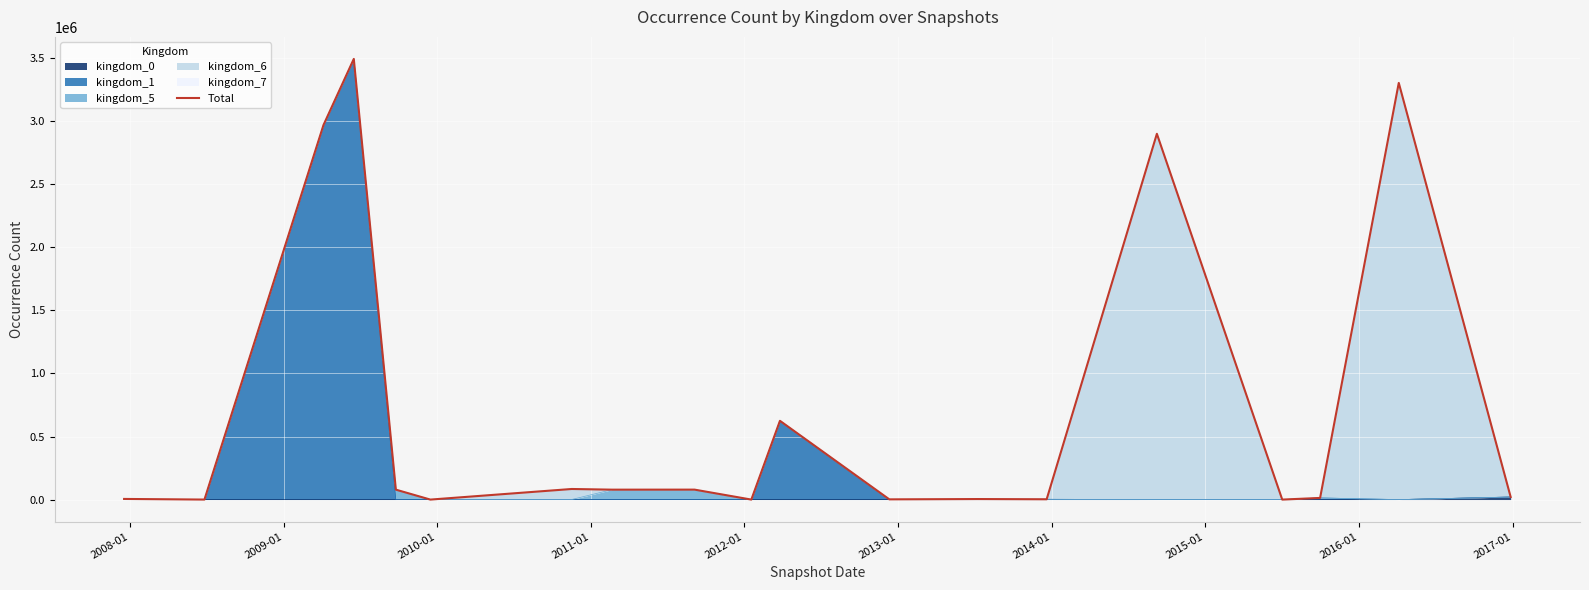

How many interior local valleys (lower than both neighbors) does the data have?

7